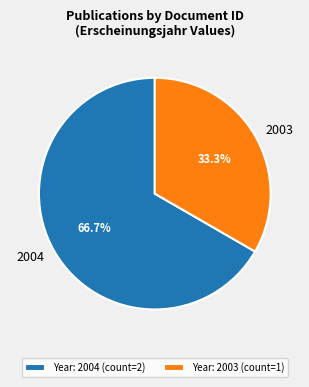

Is there a majority slice in this chart?

Yes